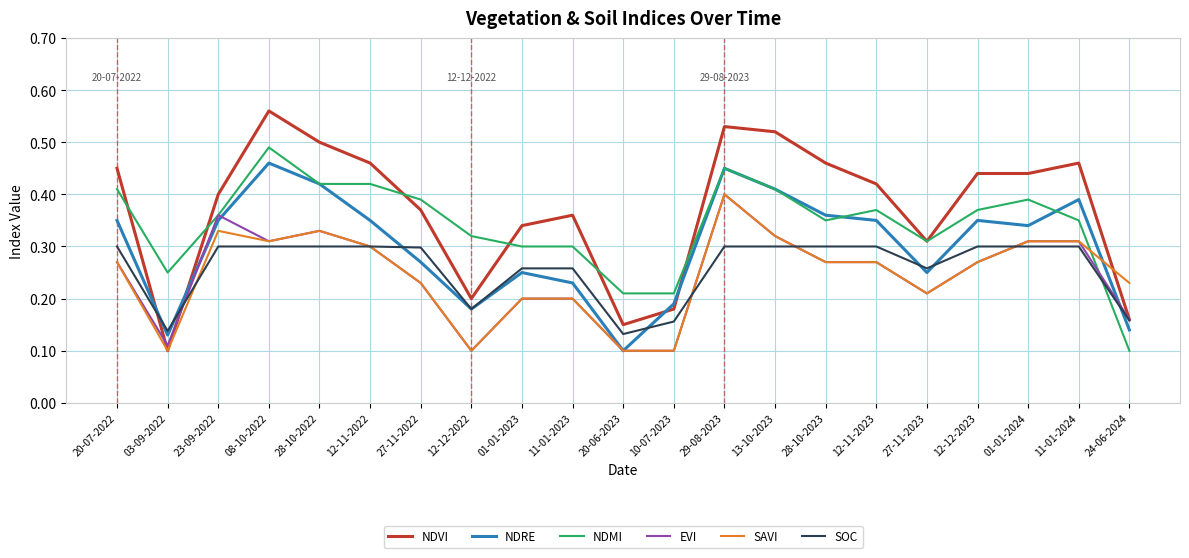

Where is NDMI nearest to the value 0?

24-06-2024